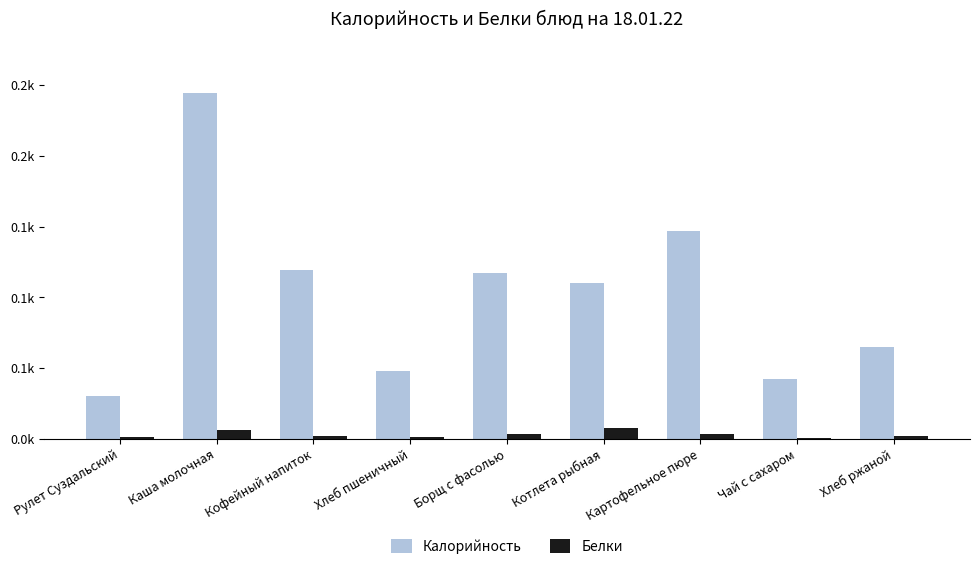

What are all the series names shown in the legend?

Калорийность, Белки